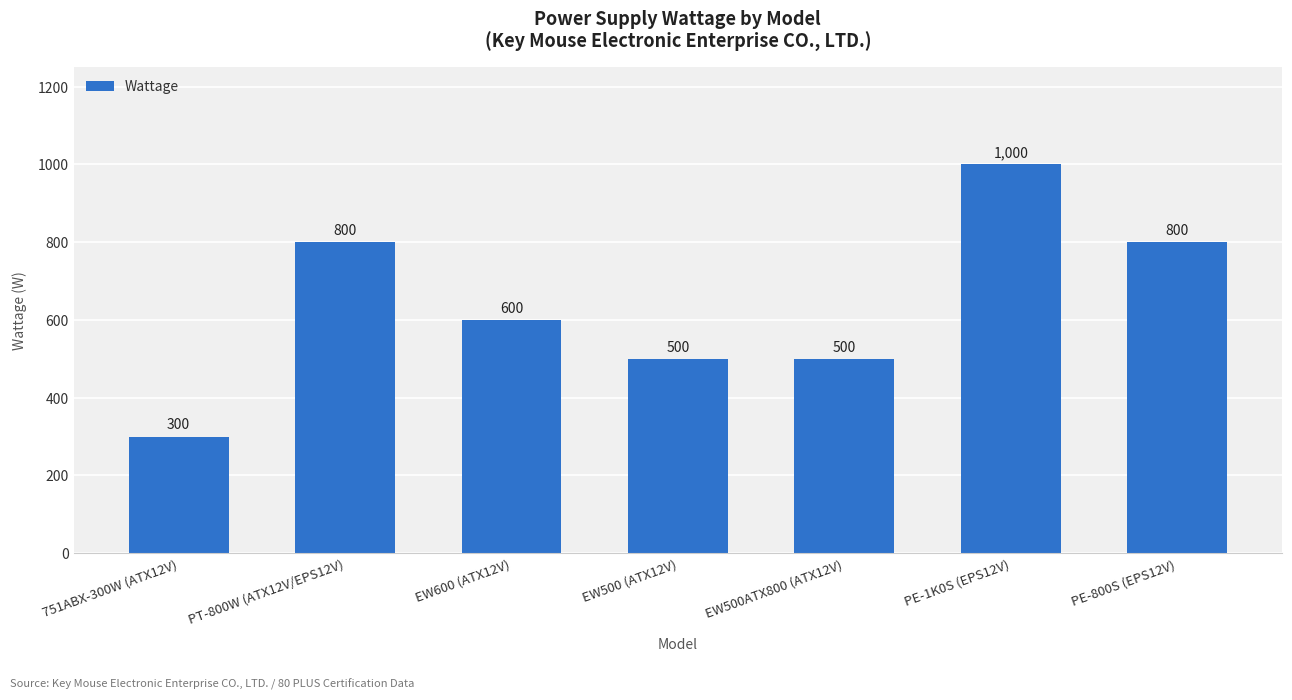

How many bars are there in total?

7